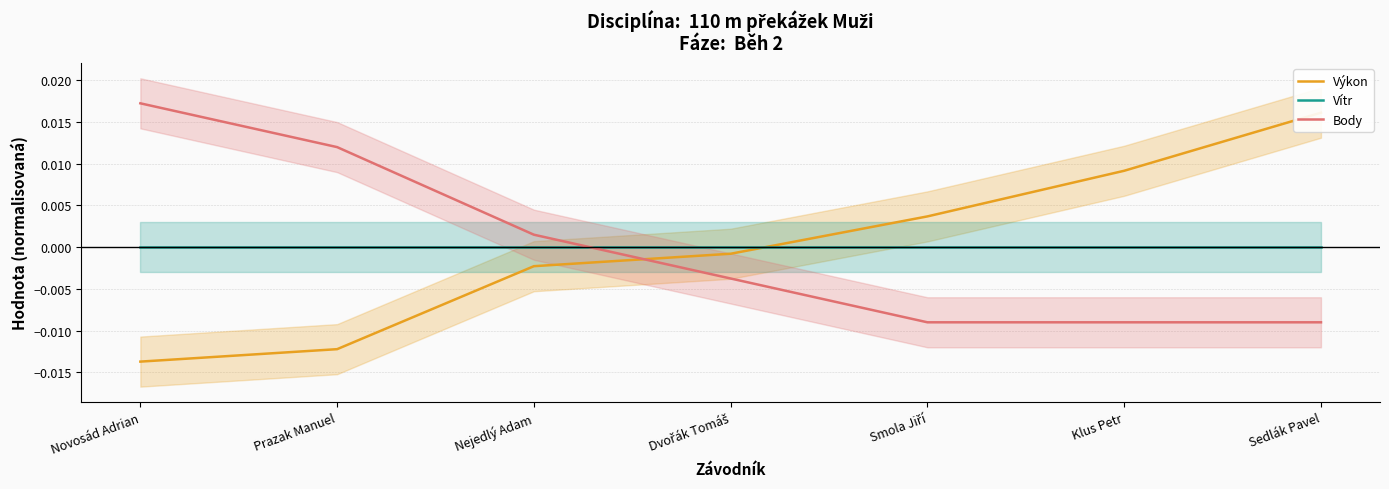

Which series has the widest spread of values?

Výkon